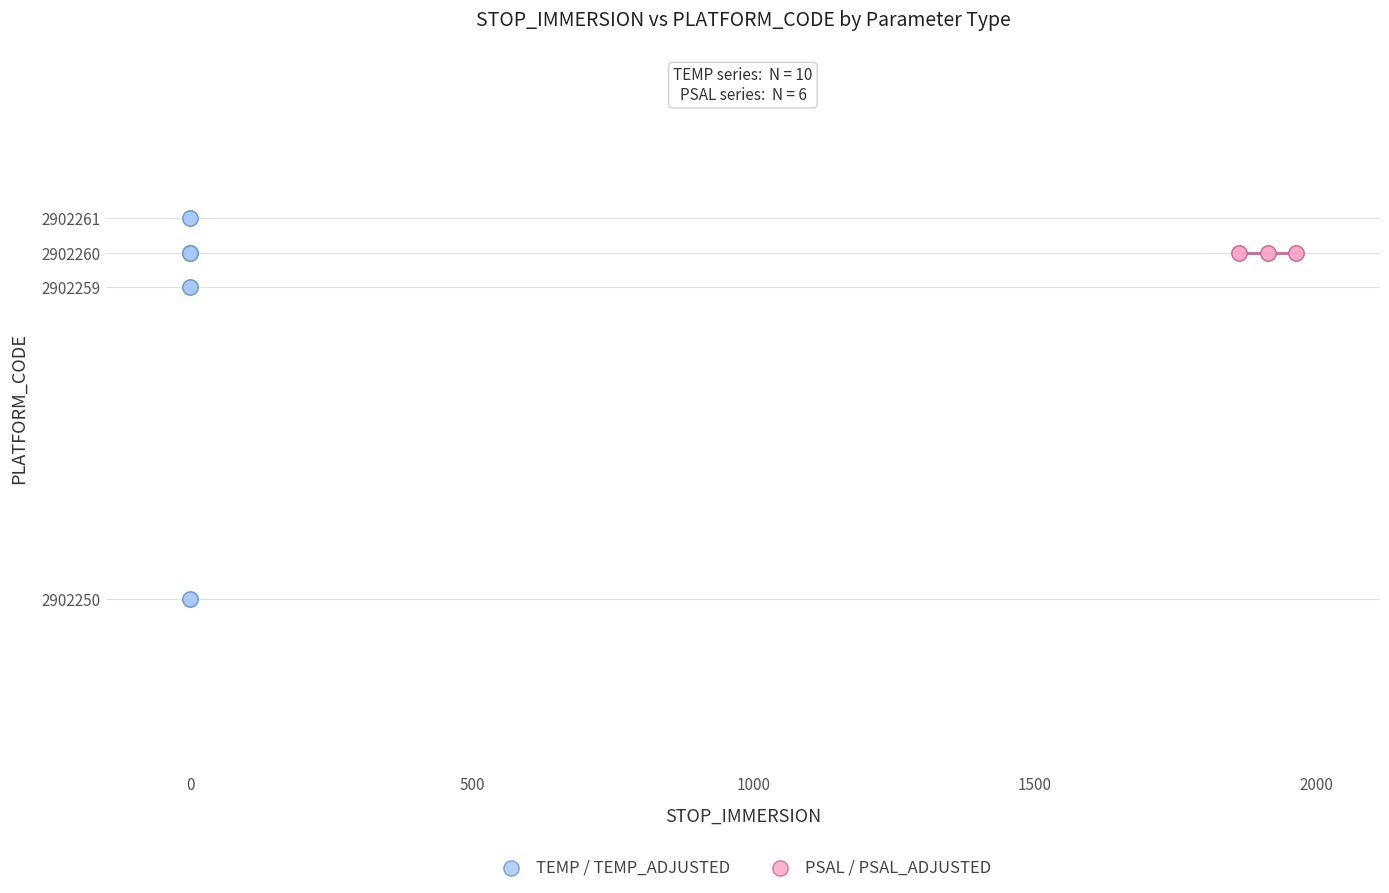

Which series contains the lowest Y value?

TEMP / TEMP_ADJUSTED